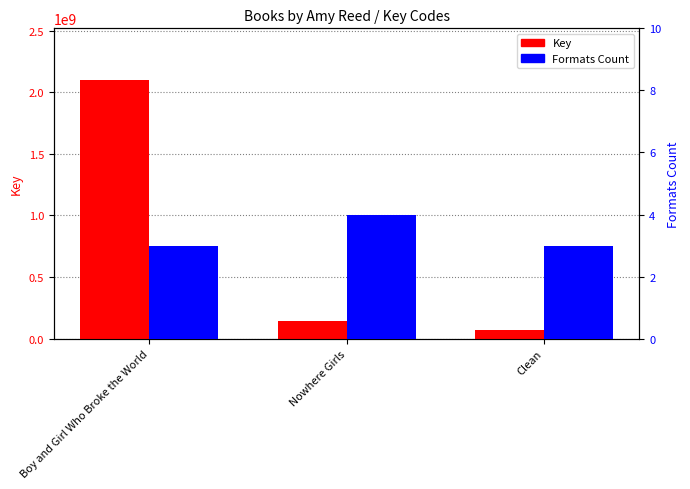

At how many categories does at least one series exceed 1144777717?

1